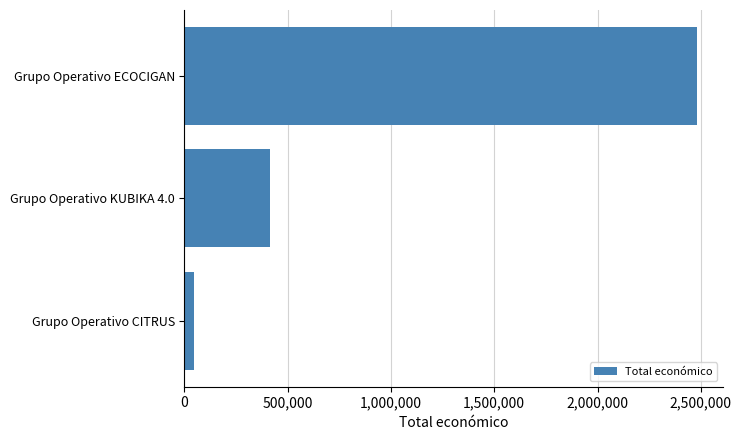

Rank the categories by value from lowest to highest.

Grupo Operativo CITRUS, Grupo Operativo KUBIKA 4.0, Grupo Operativo ECOCIGAN